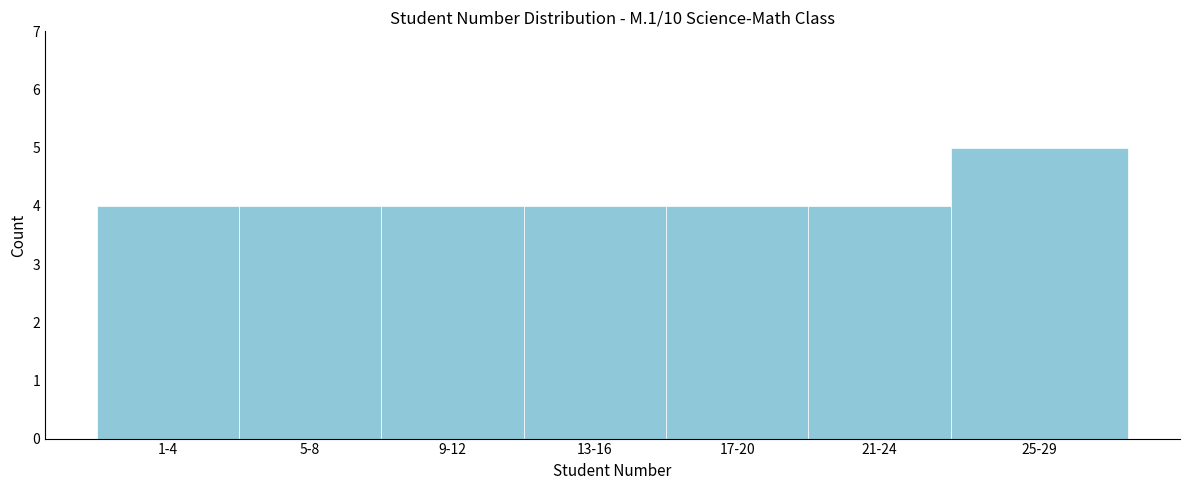

Reading left to right, transcribe all the data shown in this chart.

4	4	4	4	4	4	5